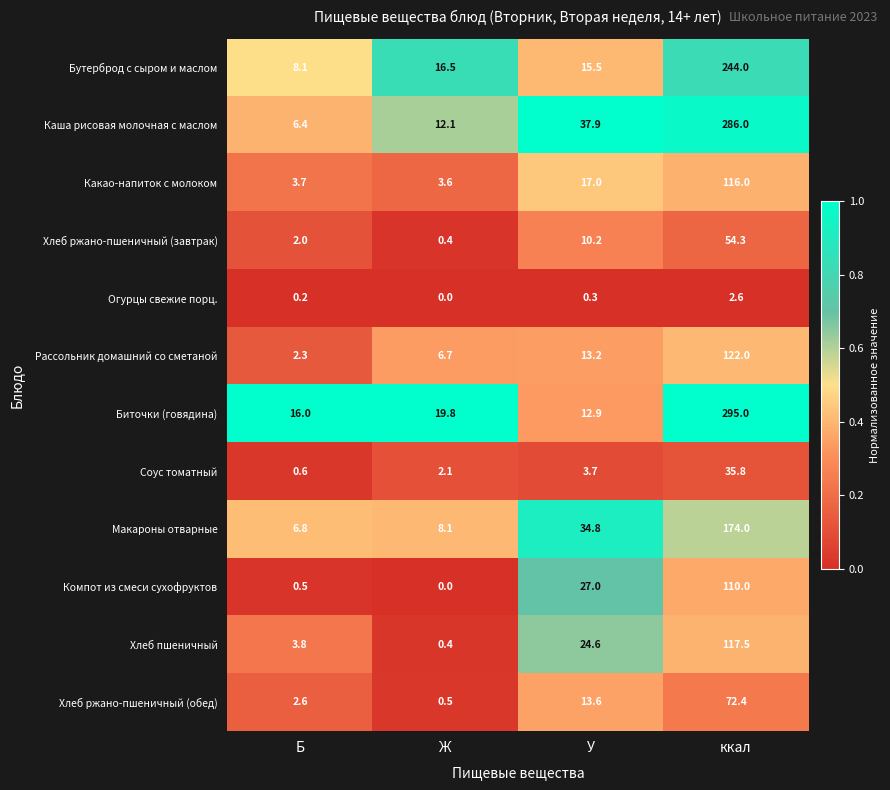

Where is Огурцы свежие порц. nearest to the value 1?

У